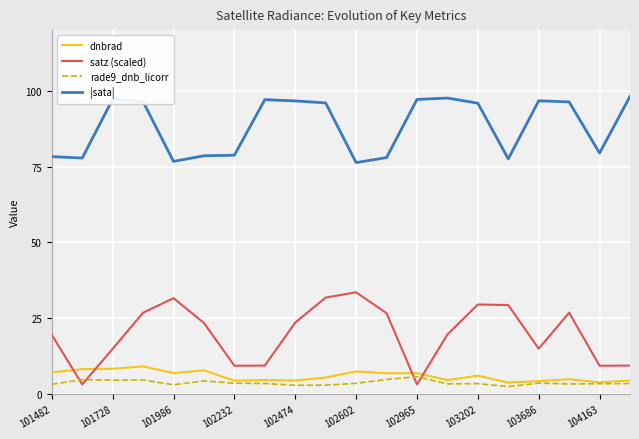

In |sata|, how many points are higher than both neighbors (excluding endpoints)?

4